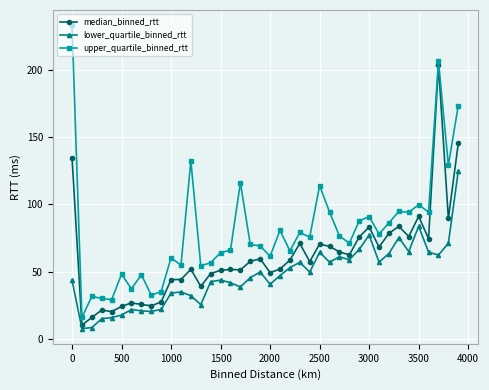

How many series are shown in this chart?

3